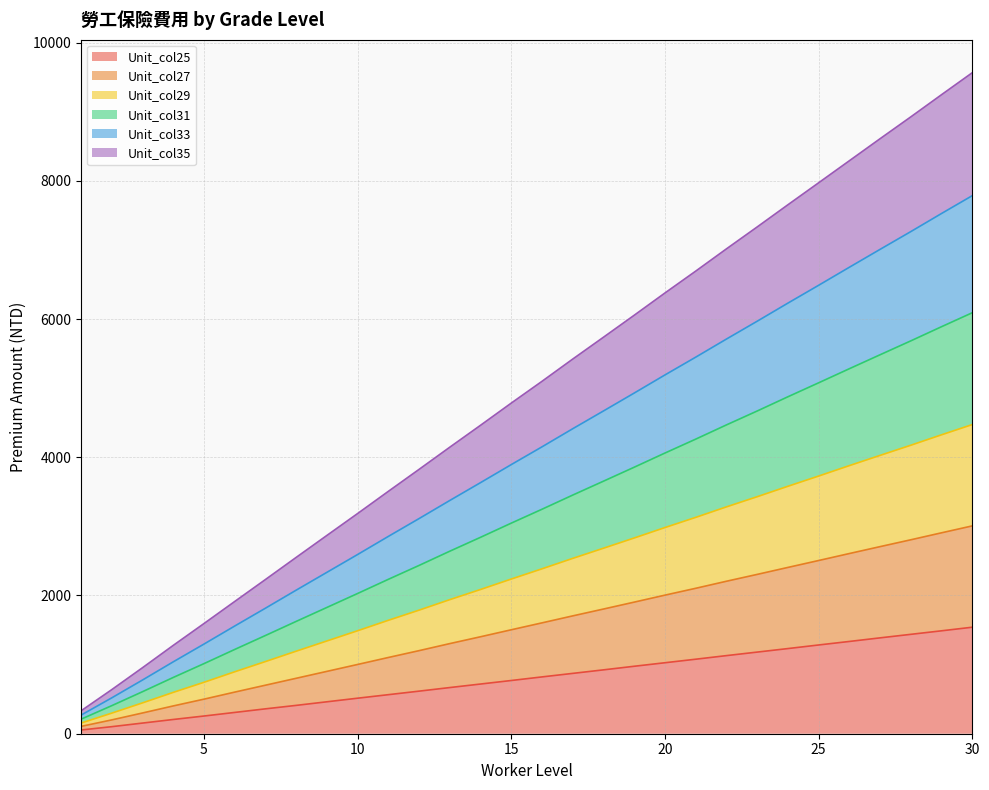

At how many categories does at least one series exceed 8247?

5